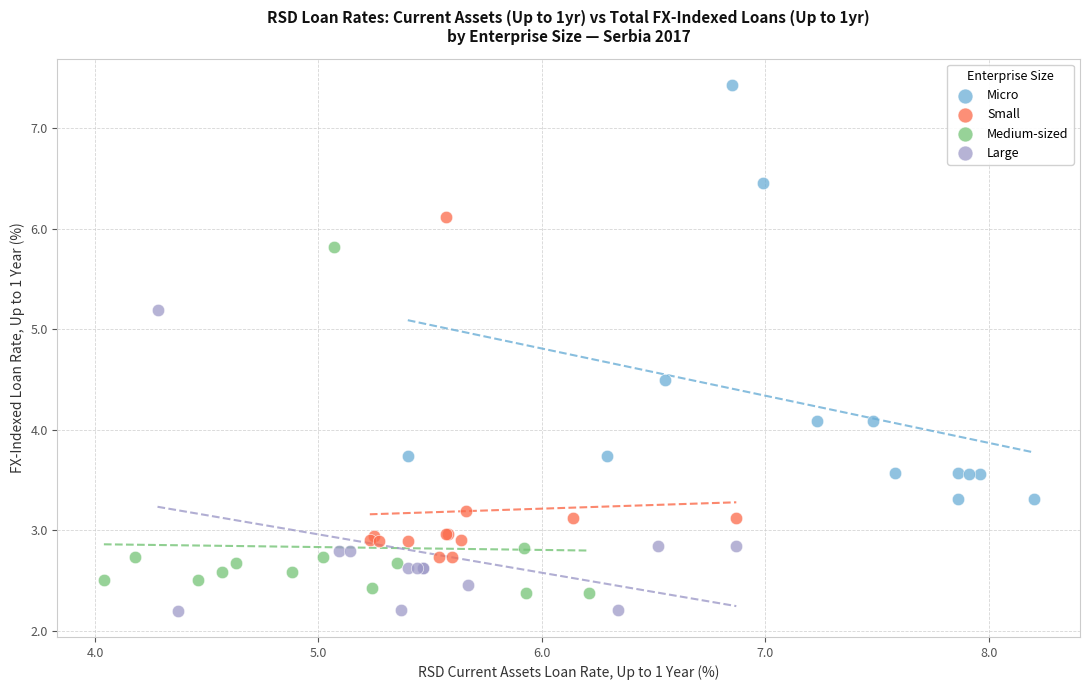

Which series has the largest Y range (max minus min)?

Micro